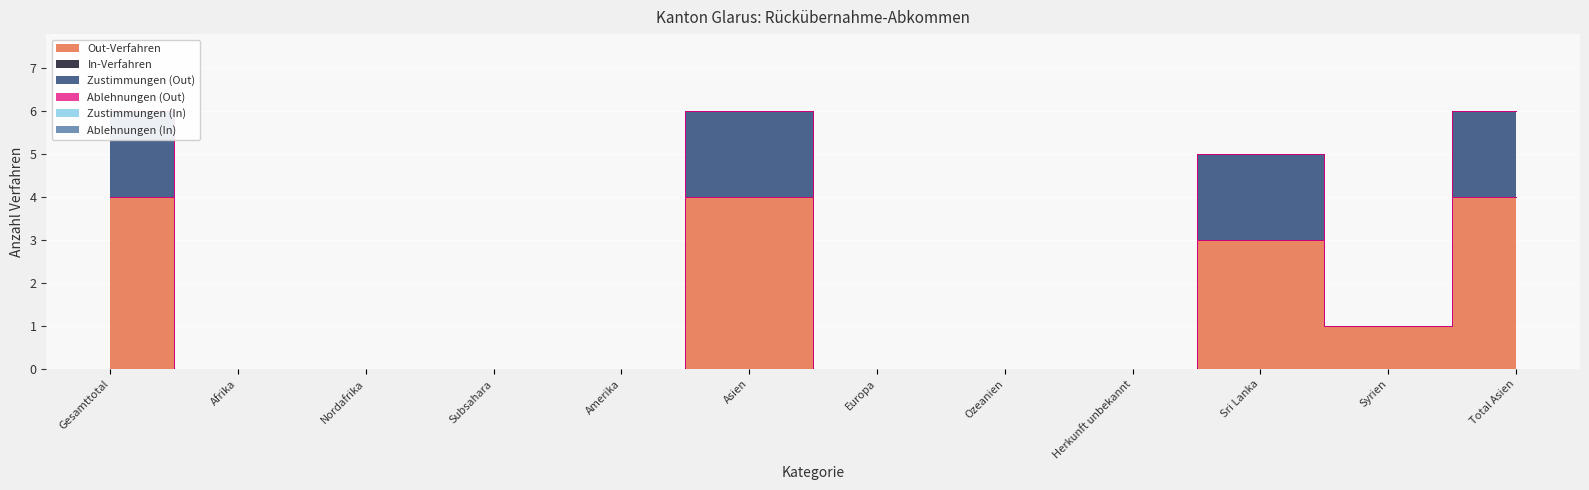

At how many categories does at least one series exceed 0?

5